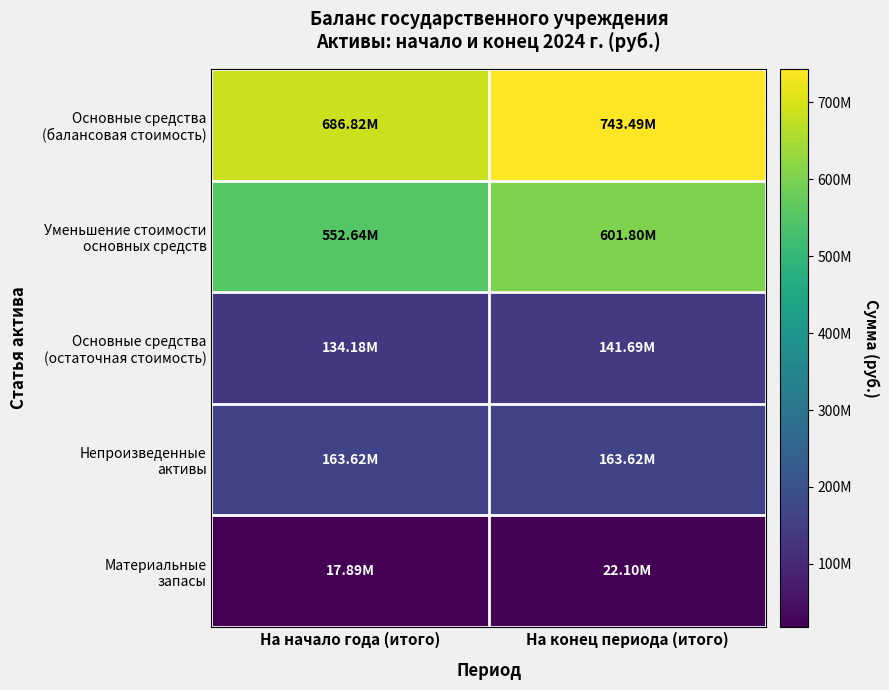

Which series changed the most between На начало года (итого) and На конец периода (итого)?

Основные средства (балансовая стоимость)